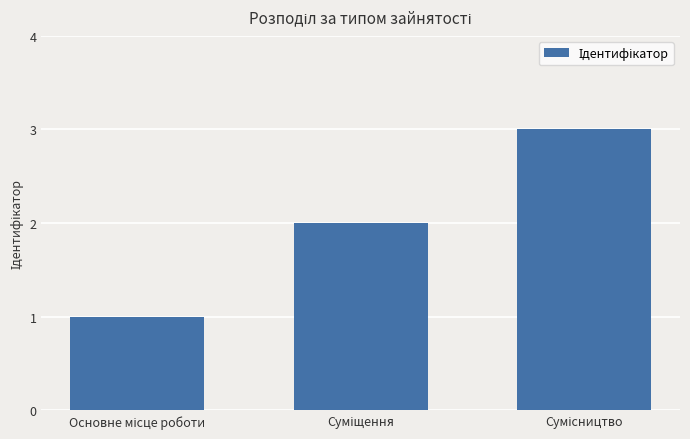

What is the sum of all values?

6